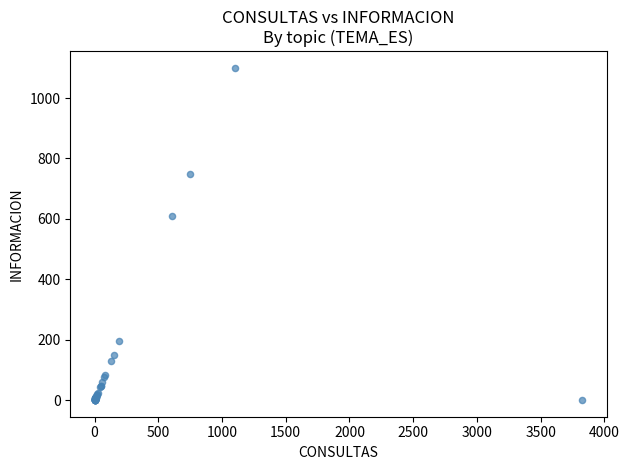

What Y value in the scatter plot is closest to 550?

609